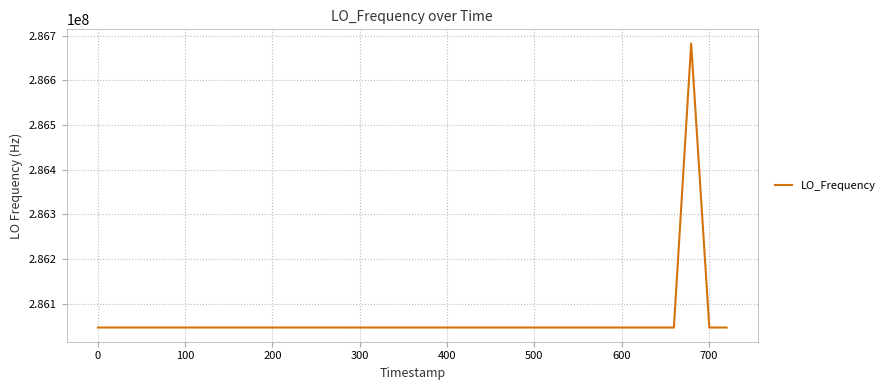

What is the difference between the maximum and minimum values?

635708.5